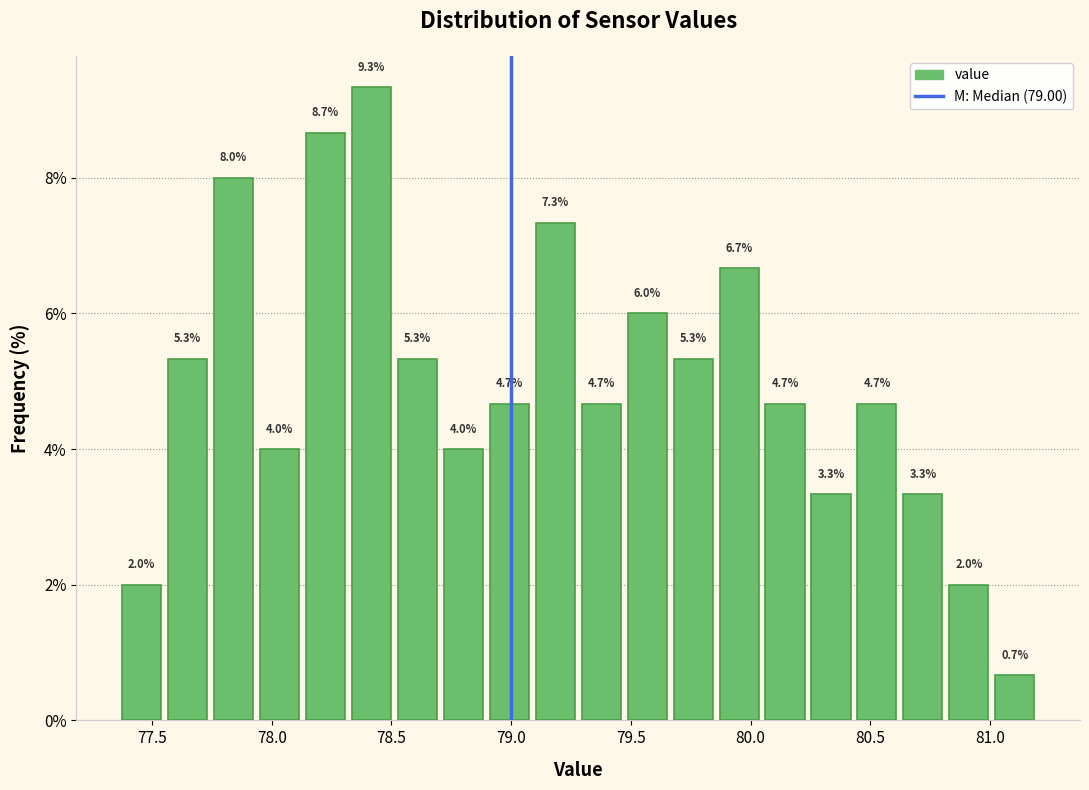

Read against the x-axis, roughly where is the centre of the tallest bar?

78.40